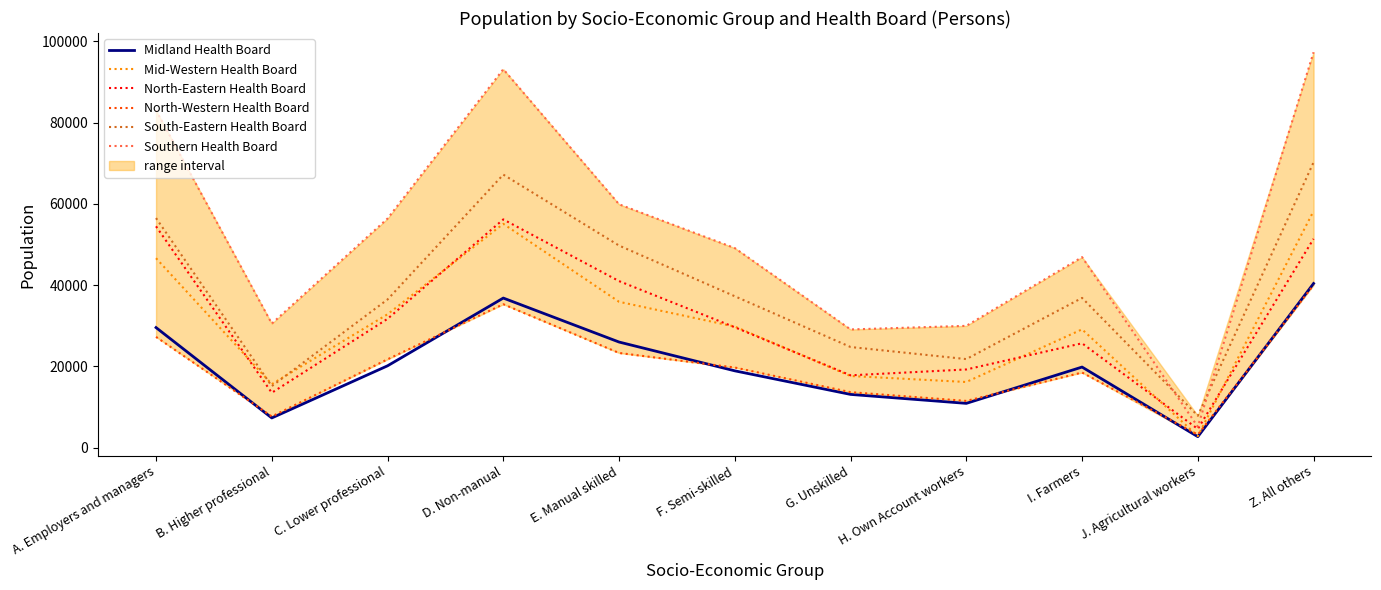

True or false: Midland Health Board and South-Eastern Health Board cross at least once.

False